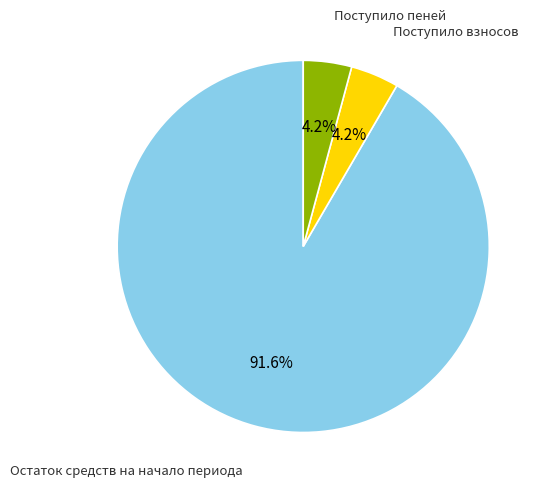

Is it true that Поступило взносов is 4% of the pie?

True